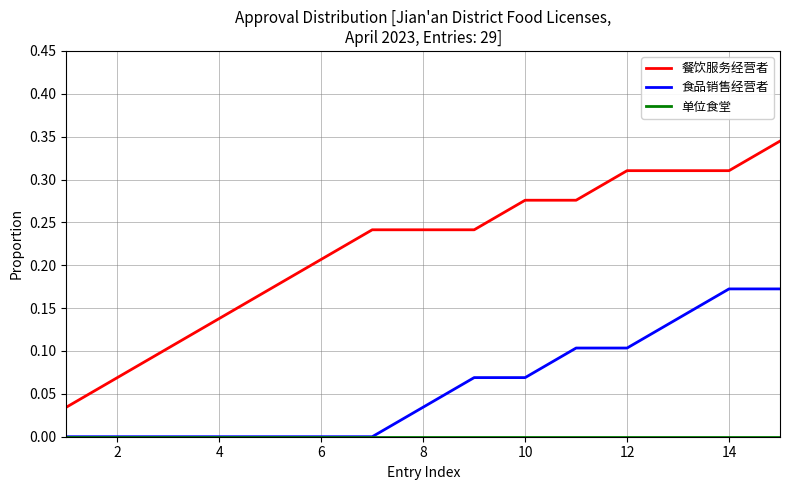

True or false: 食品销售经营者 and 餐饮服务经营者 cross at least once.

False